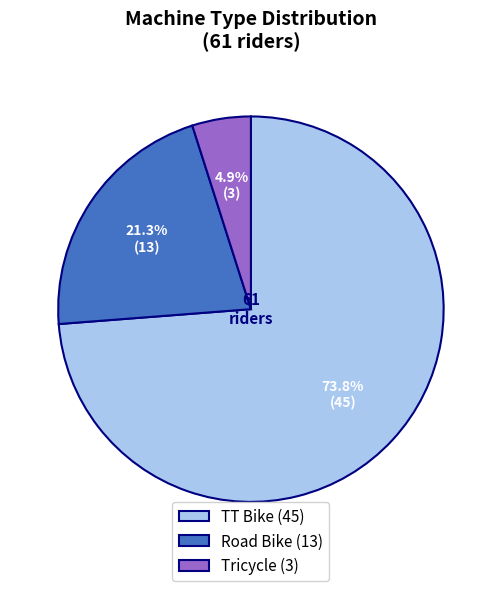

How much of the chart is everything except Road Bike?

78.7%